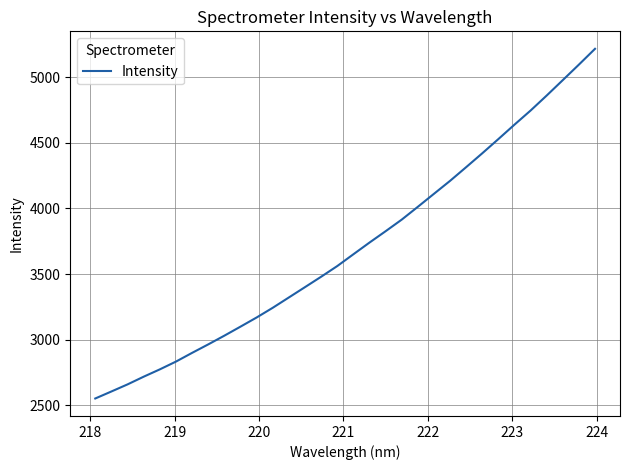

What is the maximum value shown in the chart?

5216.9